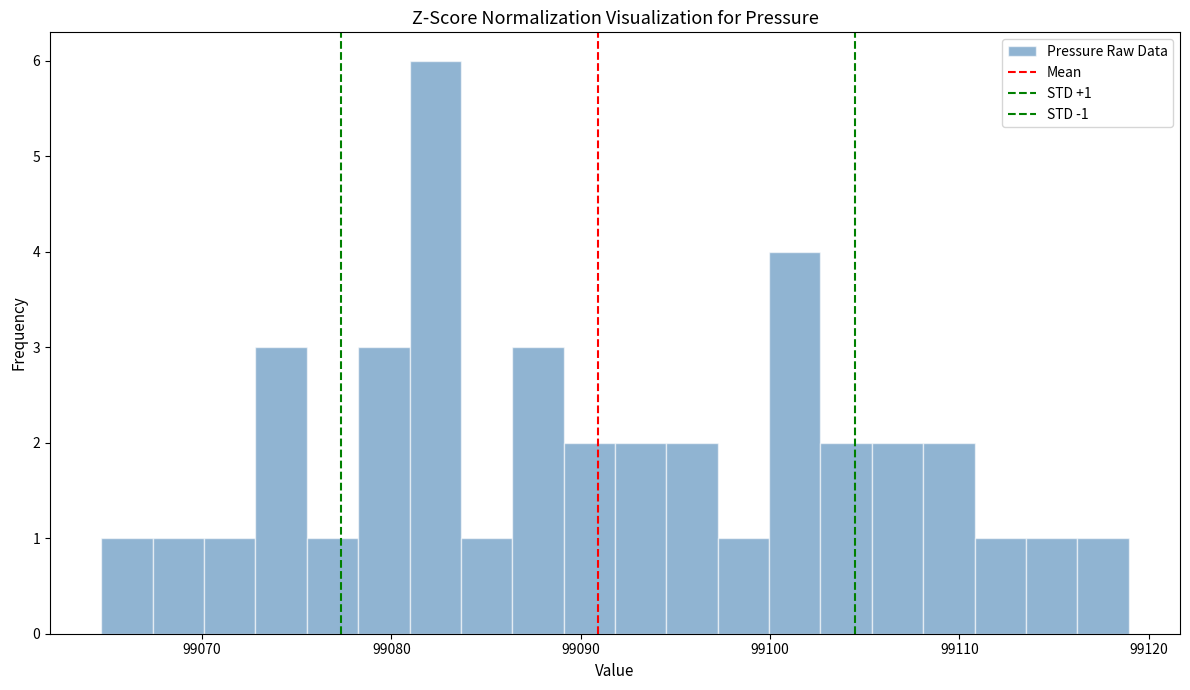

Read against the x-axis, roughly where is the centre of the tallest bar?

99082